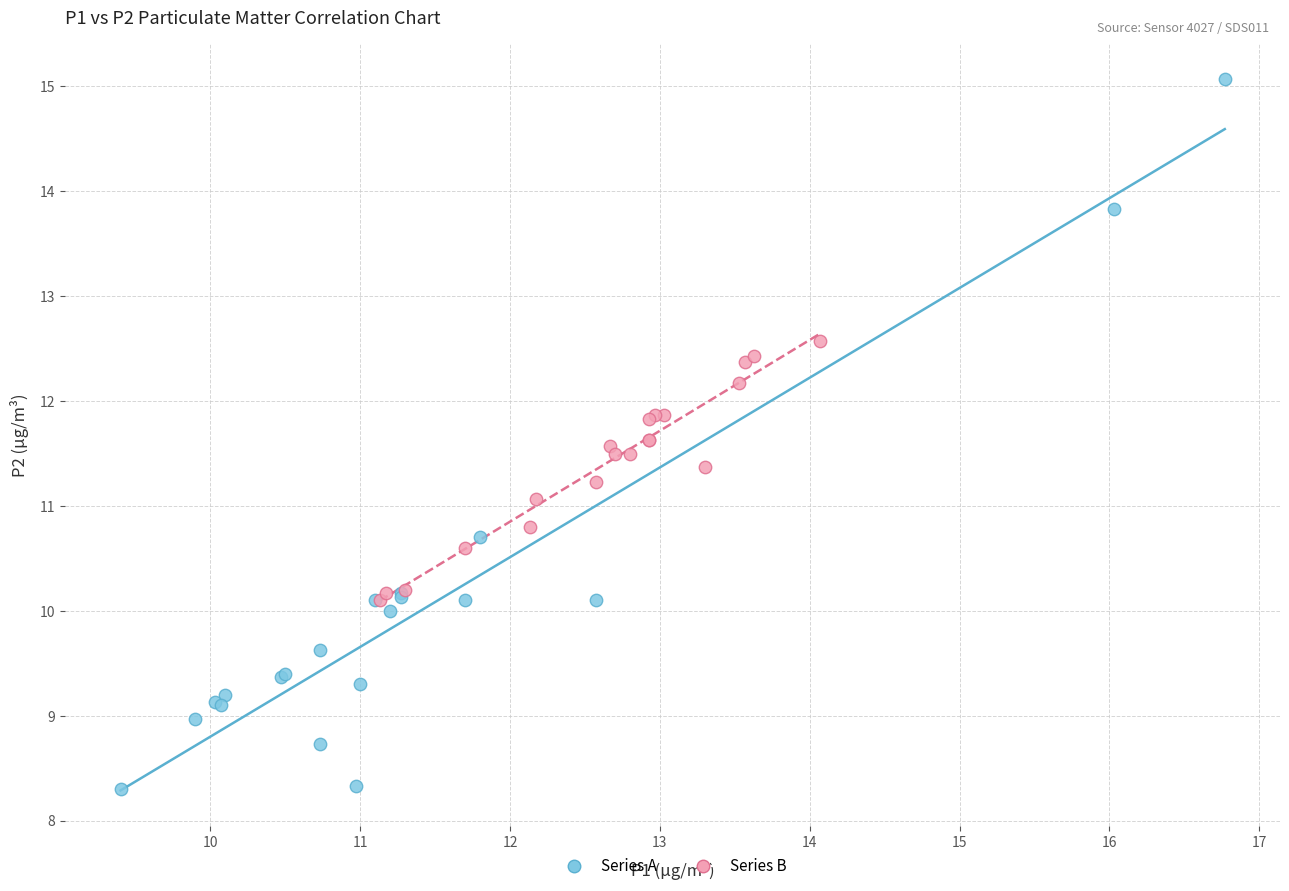

Which series contains the lowest Y value?

Series A